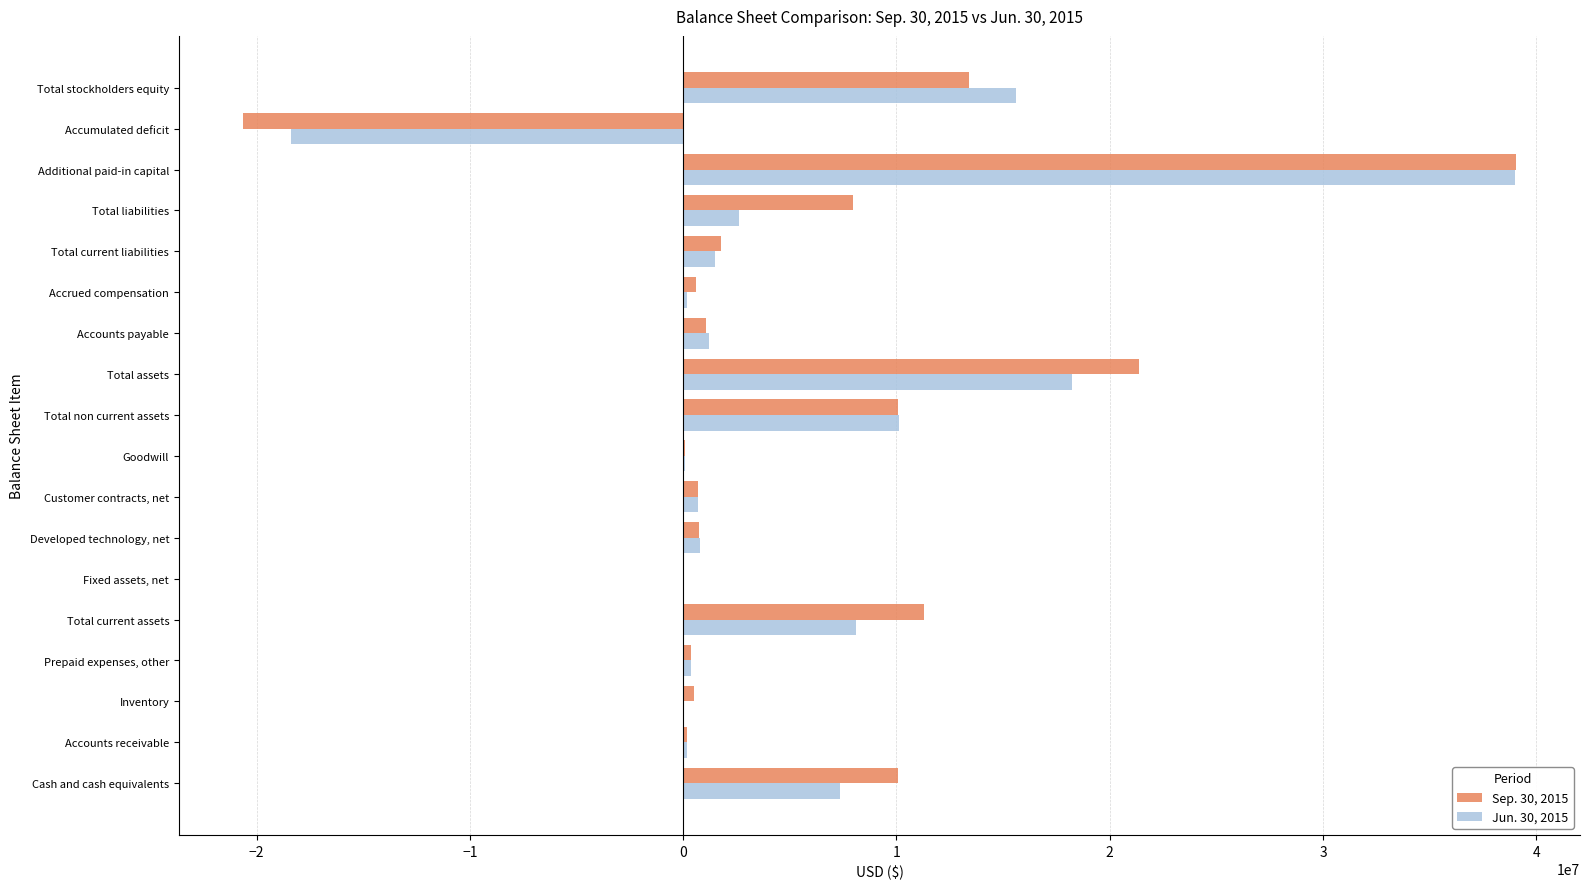

How many distinct data groups are displayed?

2